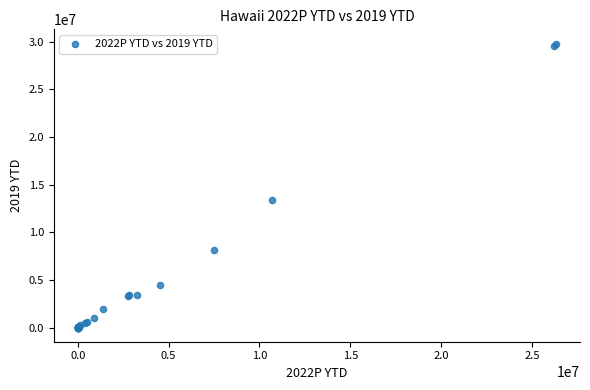

What Y value in the scatter plot is closest to 14906461?

13413822.8